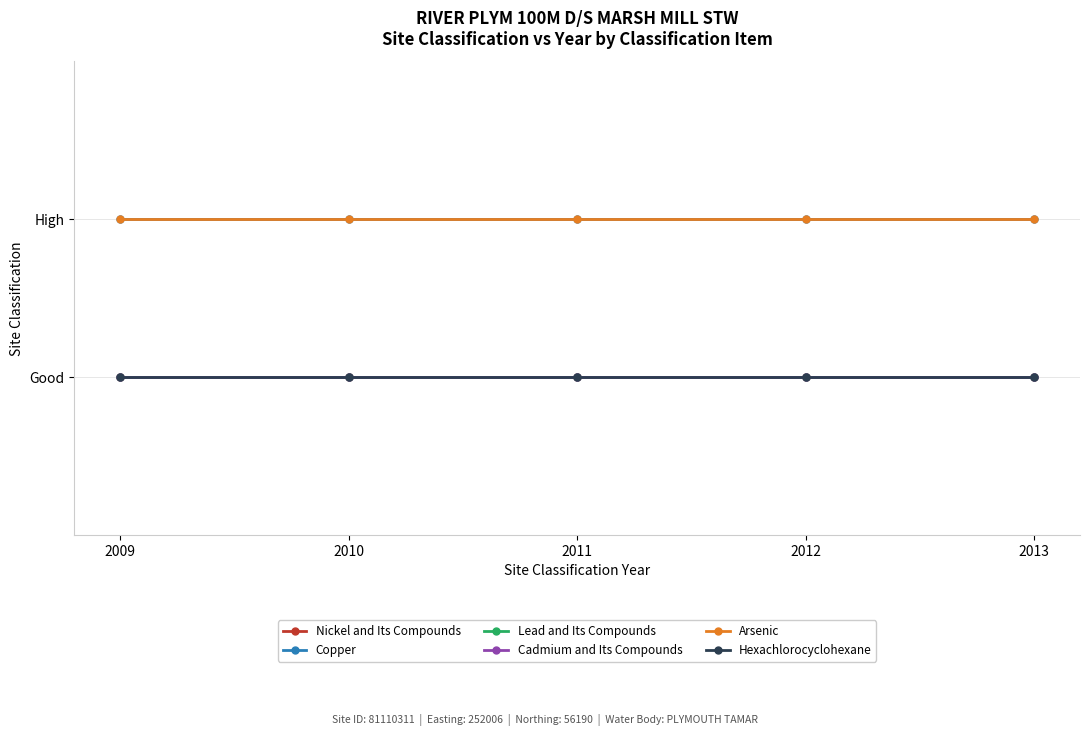

Is the value of Arsenic at 2013 greater than the value of Lead and Its Compounds at 2010?

Yes